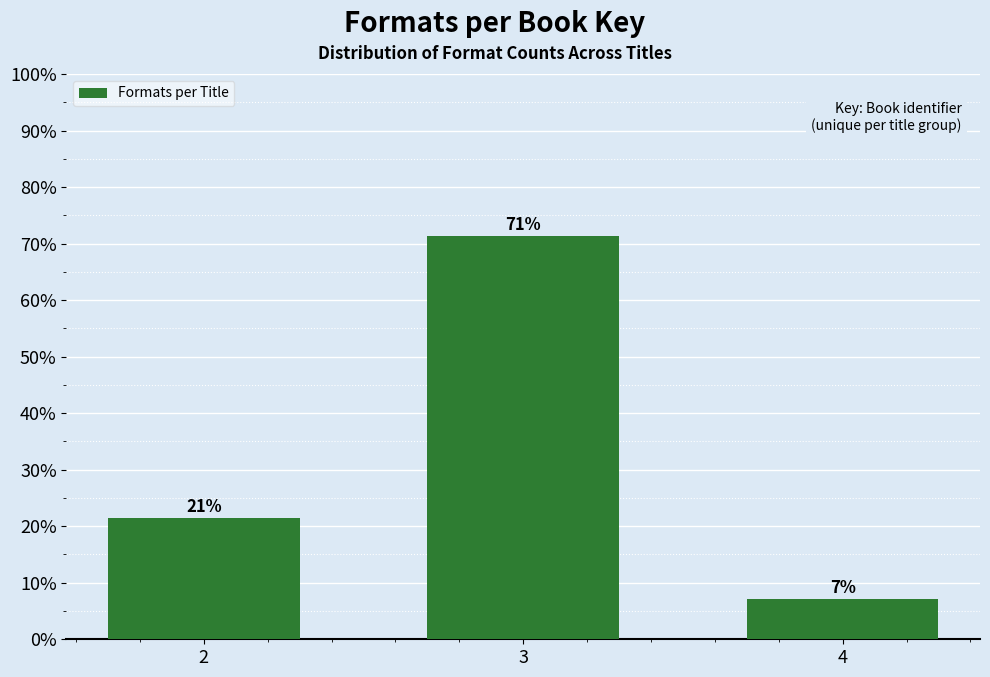

Does the chart contain any negative values?

No